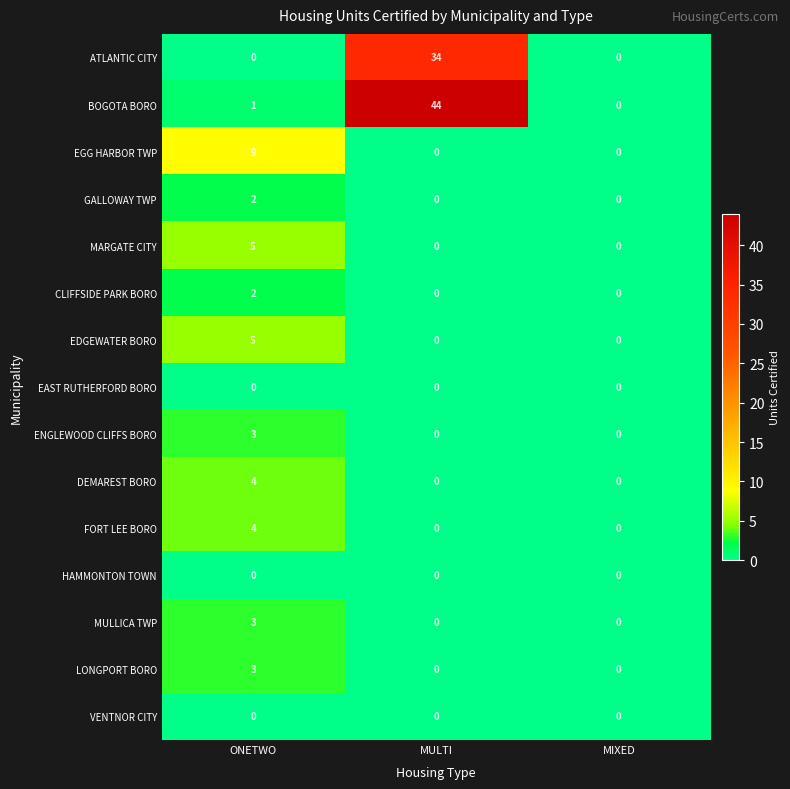

Is it true that VENTNOR CITY equals 0 at MIXED?

True